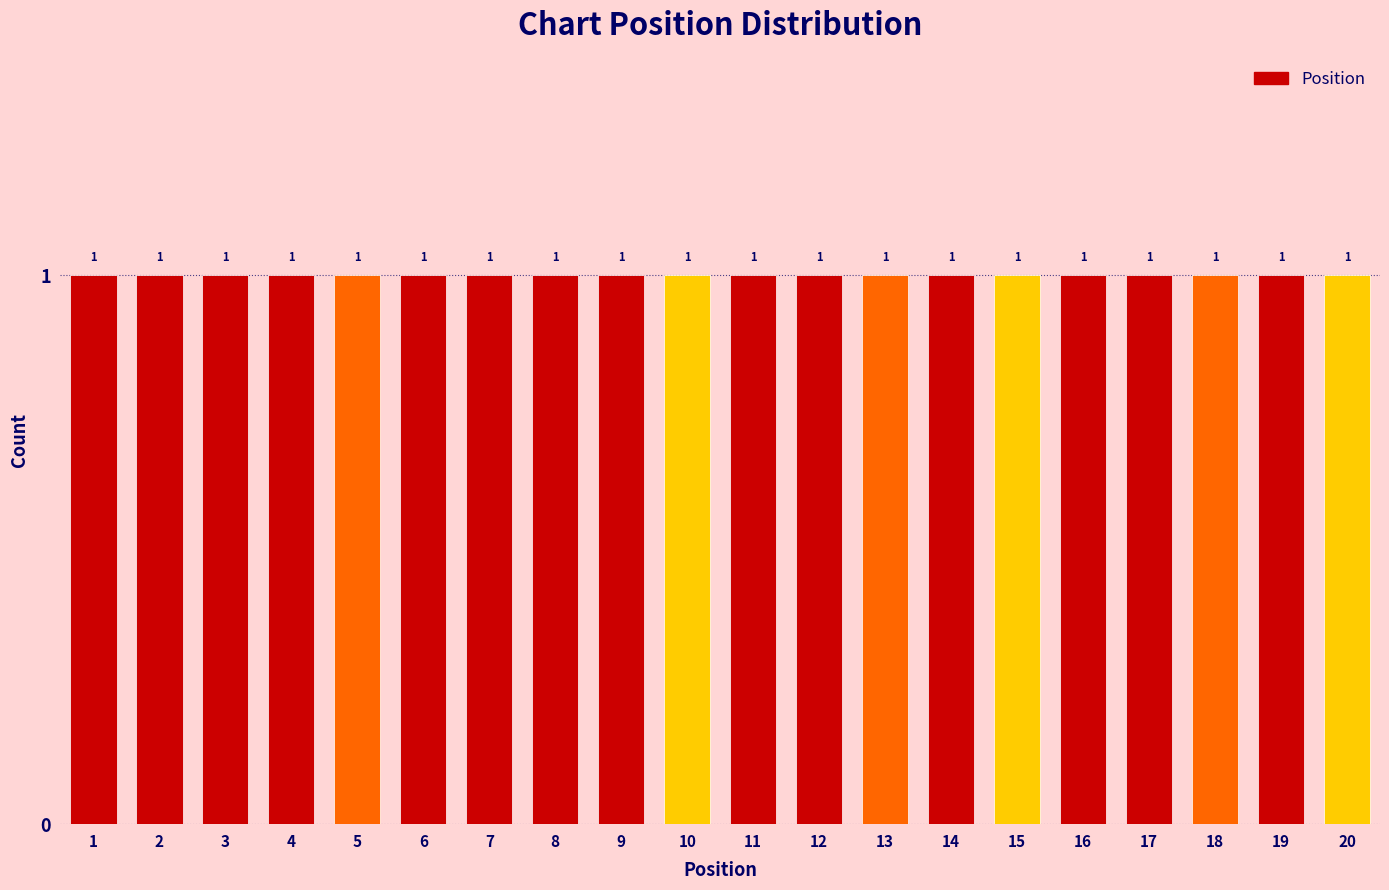

How tall is the bar that spans 17.5 to 18.5 on the x-axis?

1